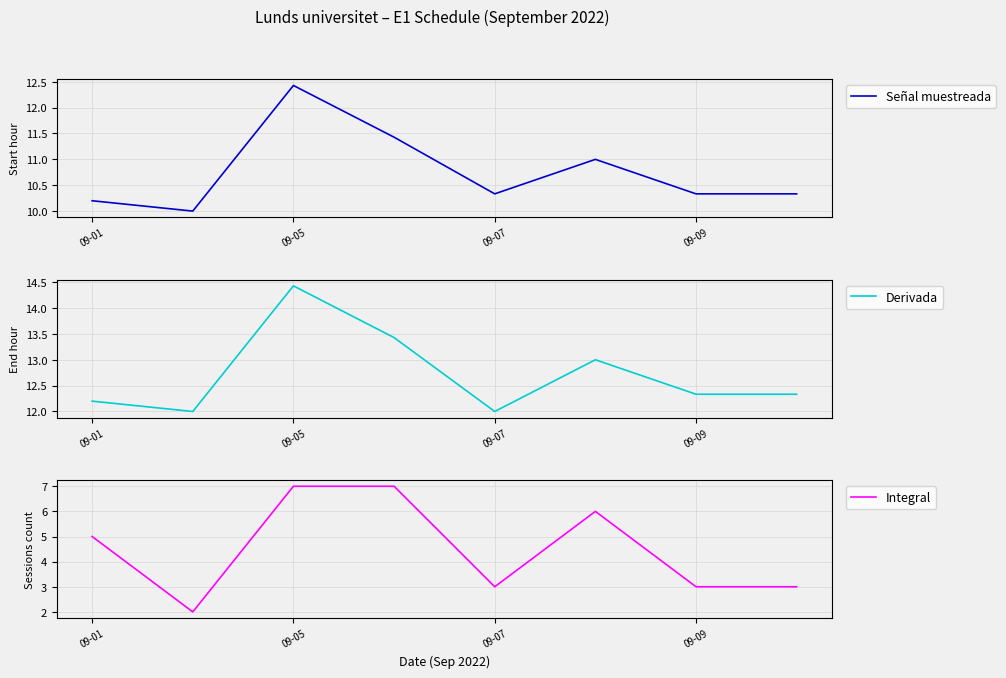

Which has a higher value, 09-01 or 7?

7